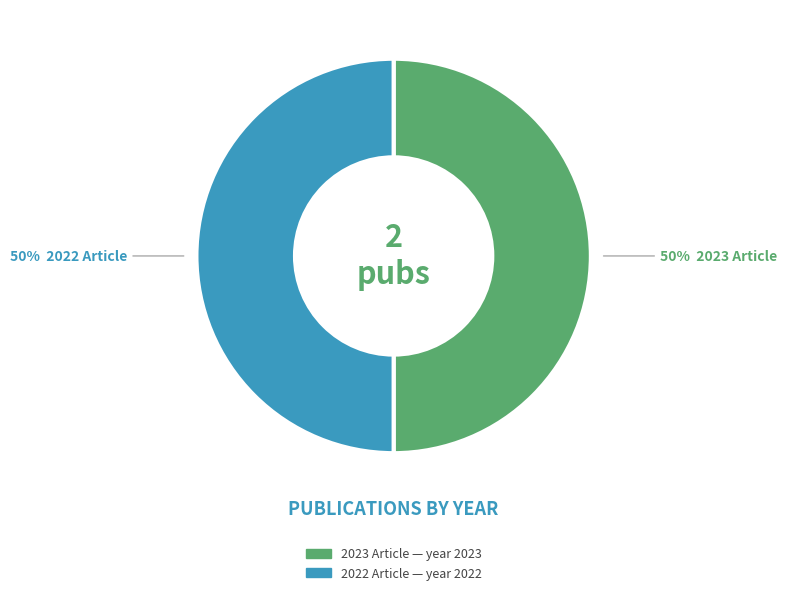

To the nearest percent, what is the average slice percentage?

50%